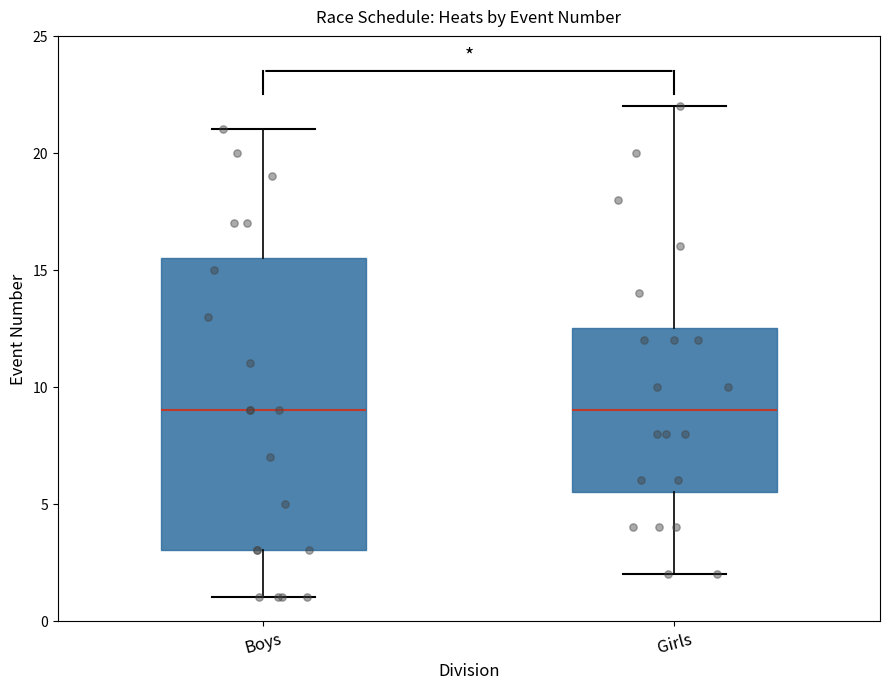

Where does the median line of the box for Girls sit on the y-axis? The values are not printed on the chart, so give them approximately, as read against the axis.

9.0